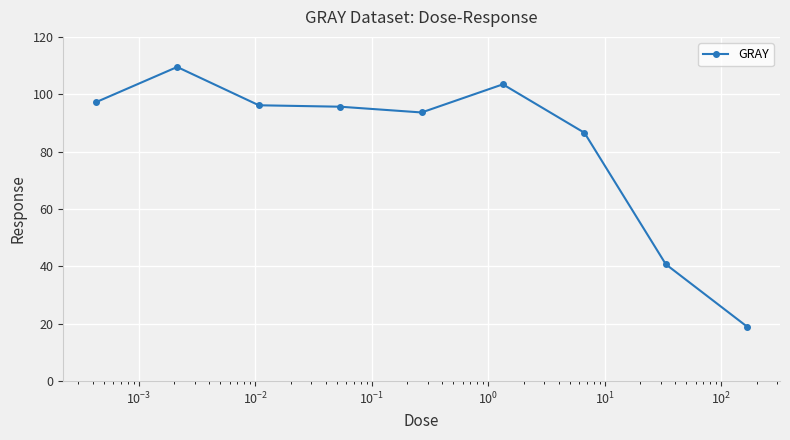

What is the minimum value shown in the chart?

18.9